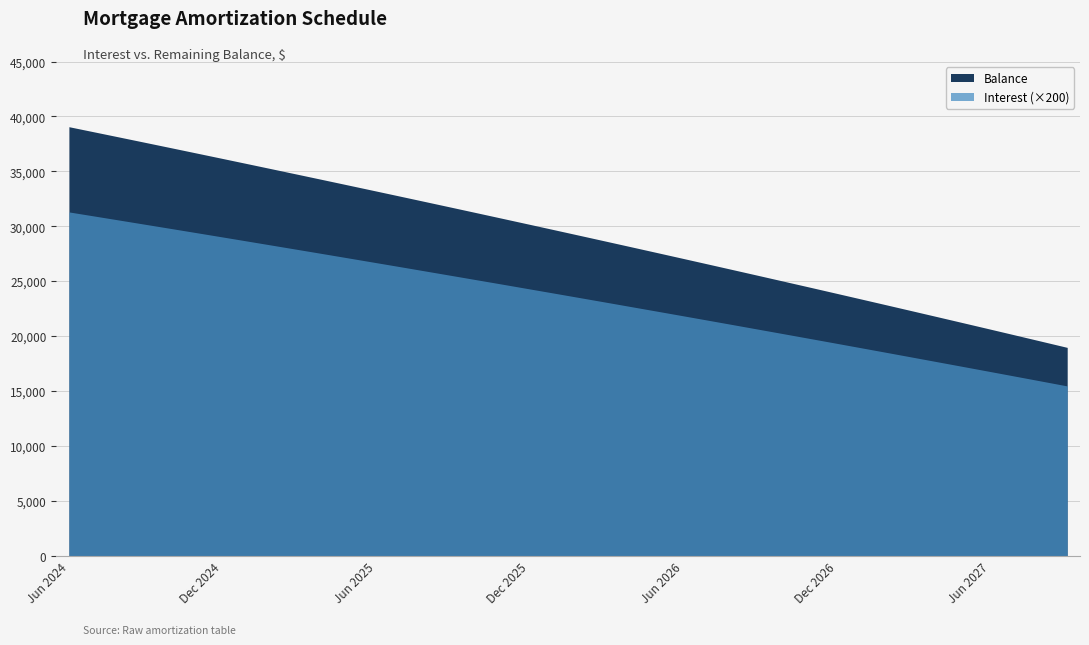

What are all the series names shown in the legend?

Interest, Balance